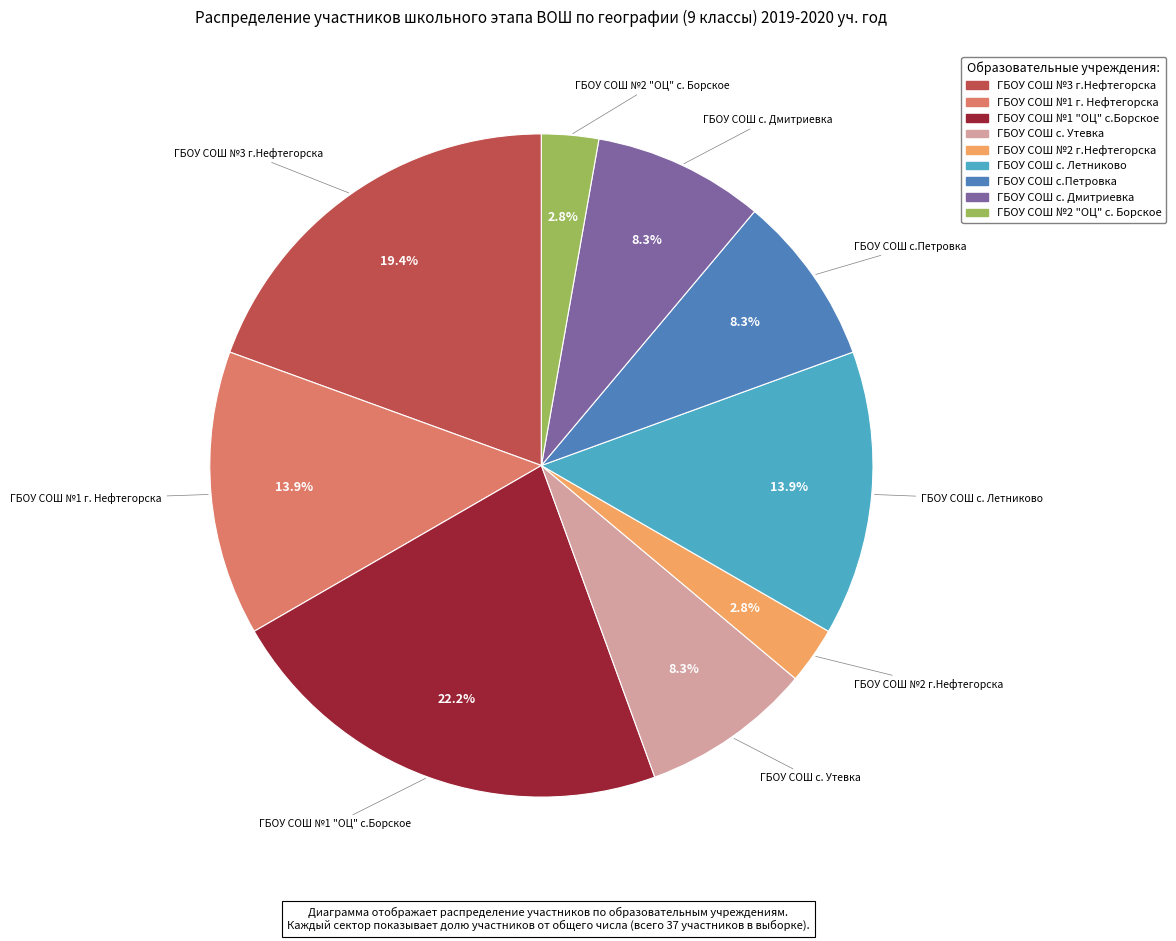

Count the number of slices in the pie.

9